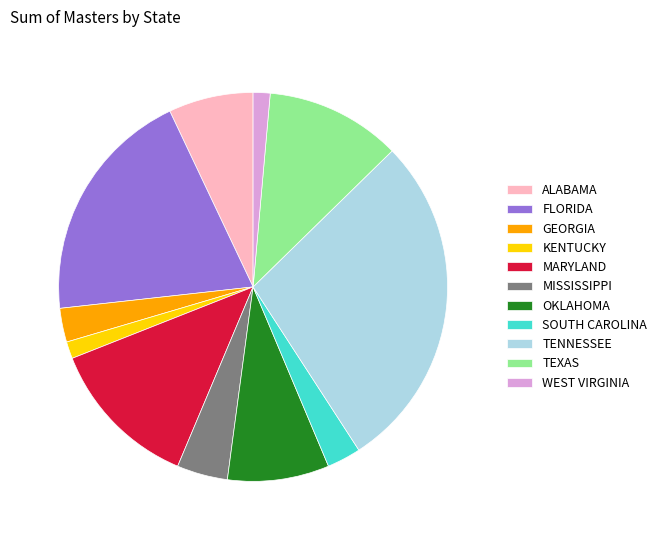

Does SOUTH CAROLINA represent more than half of the total?

No